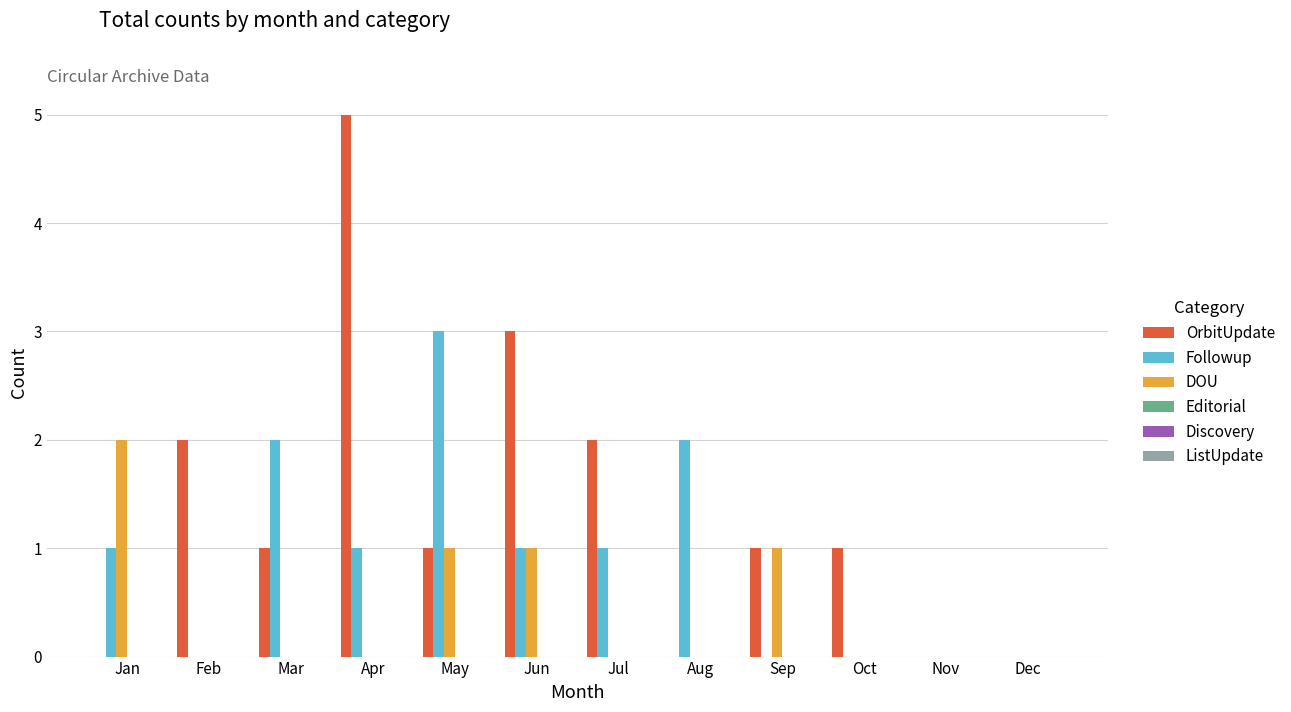

Is it true that OrbitUpdate equals 2 at Oct?

False